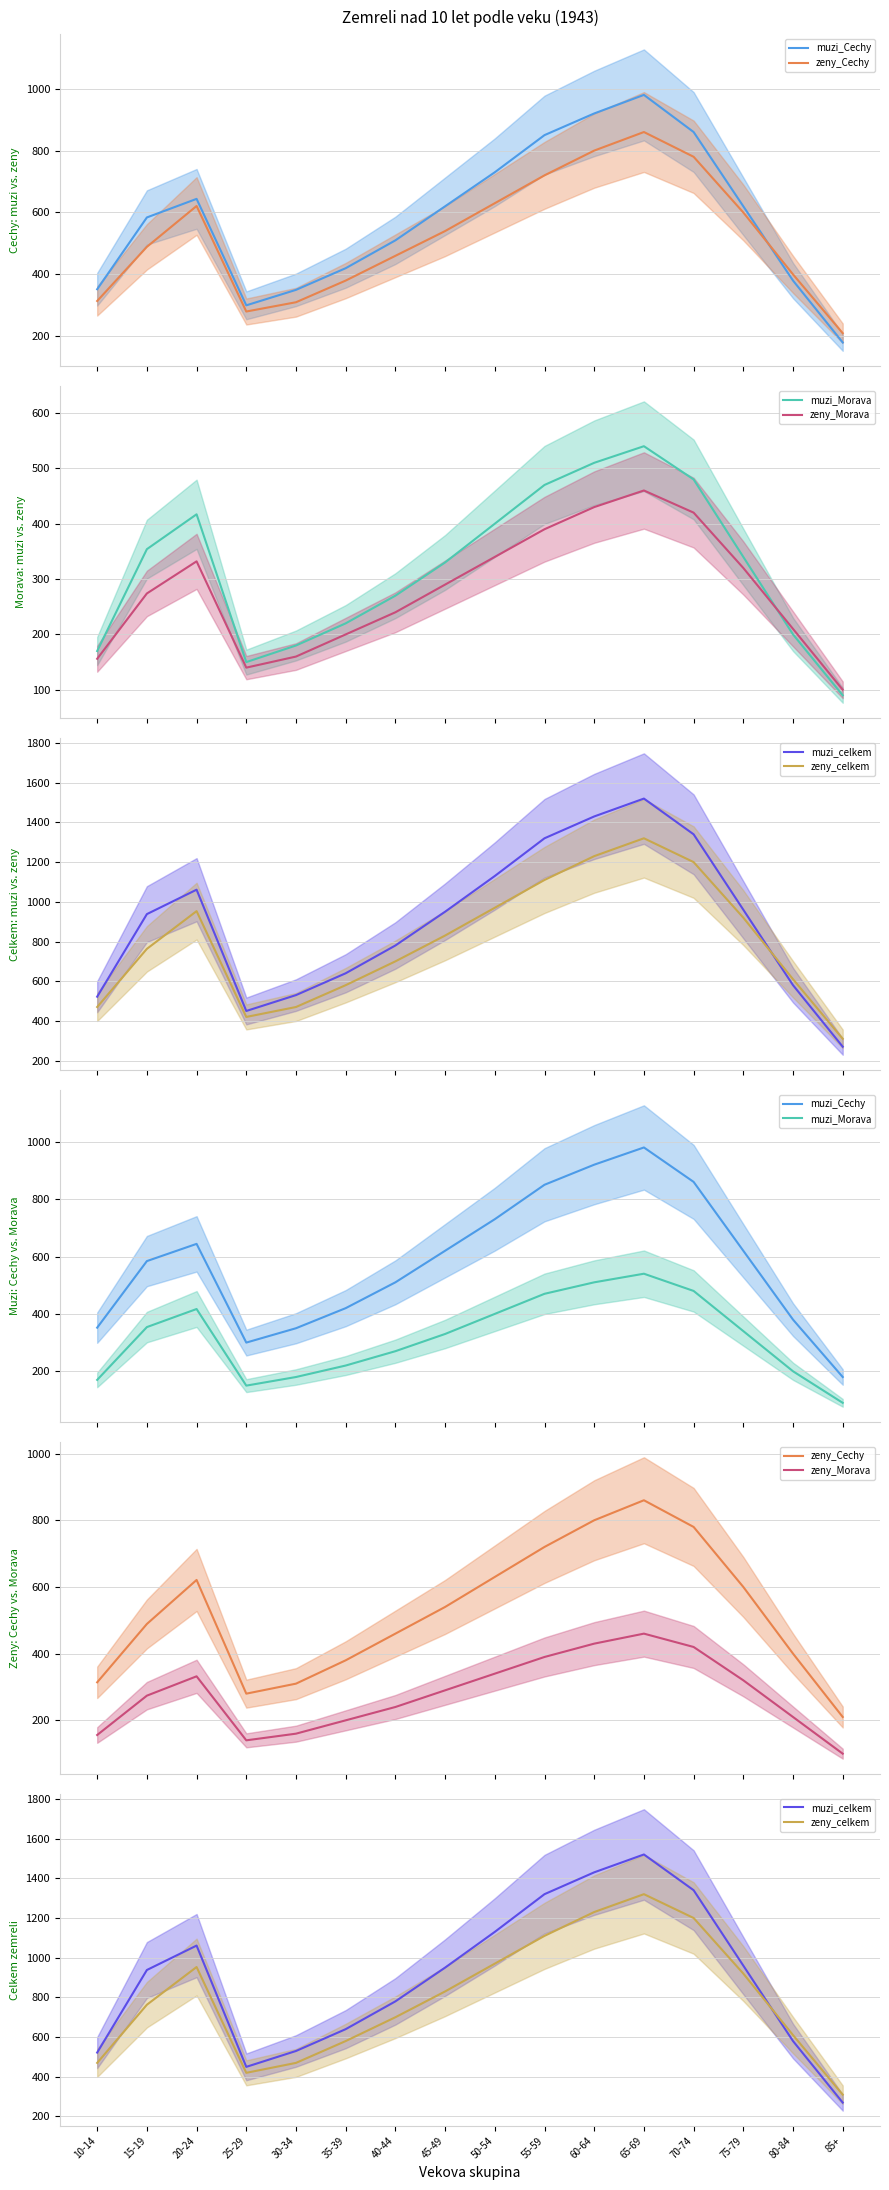

At which label does zeny_Morava first exceed 290?

20-24